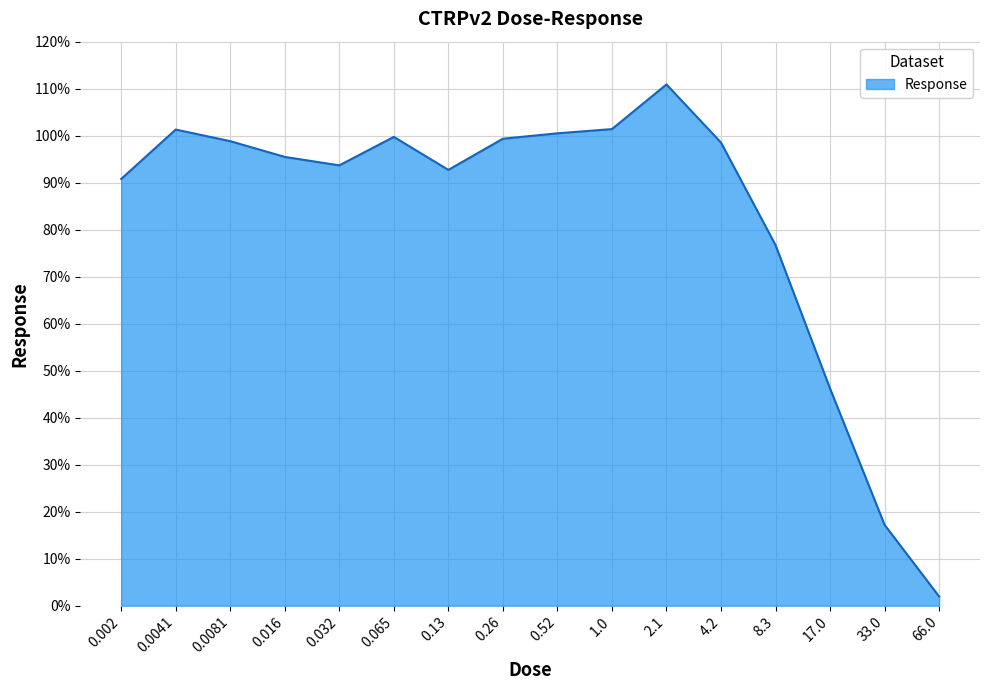

What position from the right is 0.13?

10